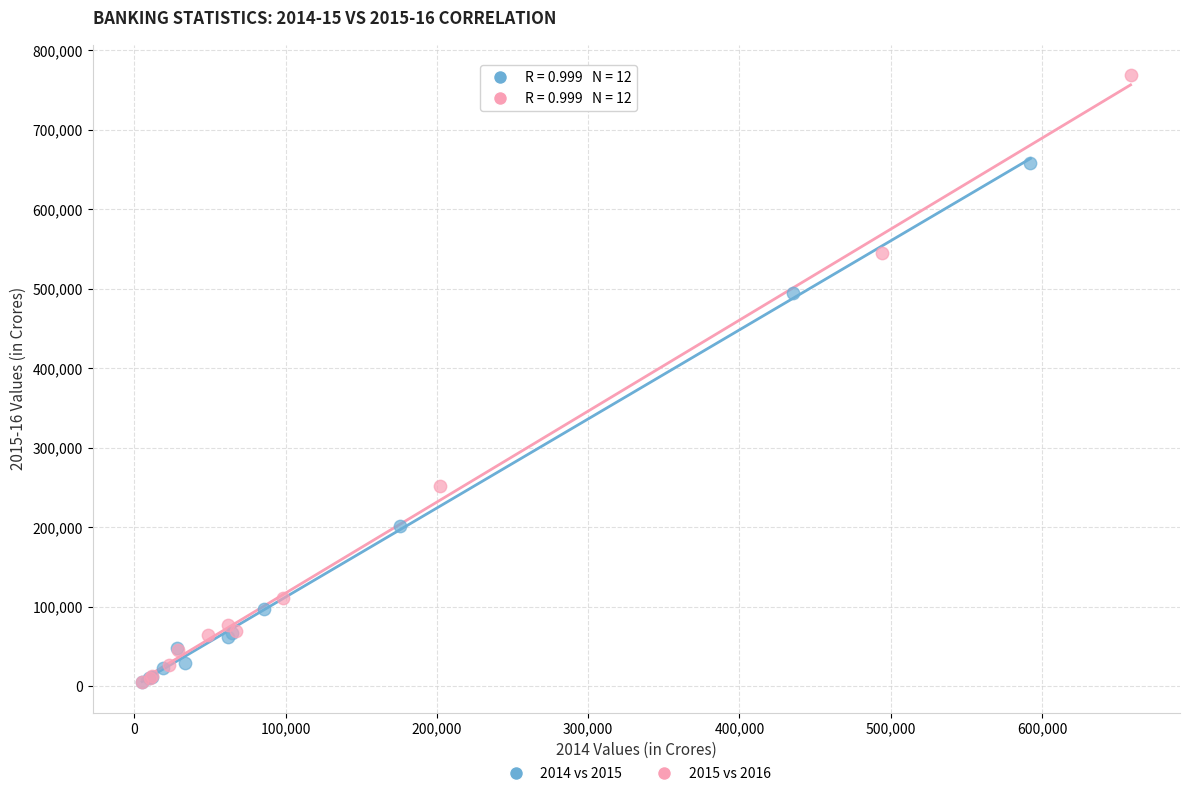

Which series has the largest Y range (max minus min)?

2015 vs 2016